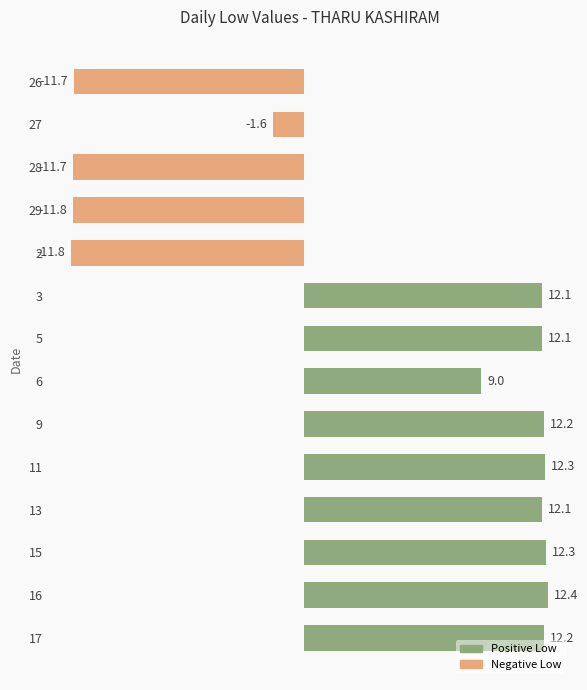

Where is the data nearest to the value 0?

27